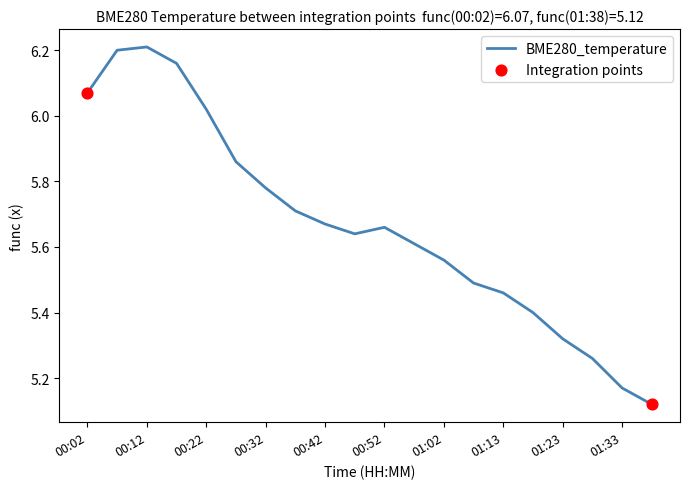

What is the difference between the maximum and minimum values?

1.1